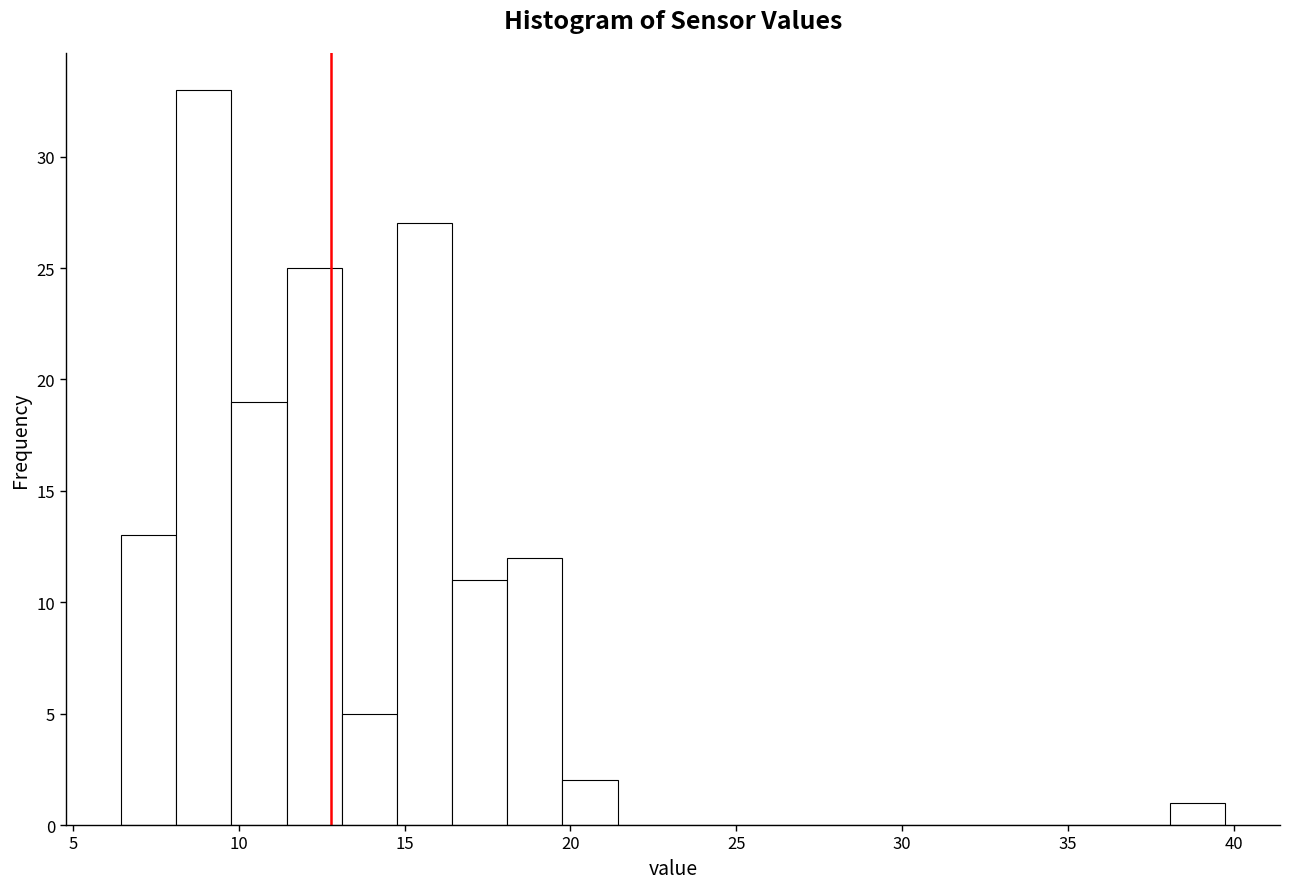

Around what value on the x-axis is the tallest bar? Give the approximate position of its centre, as read against the axis.

9.0